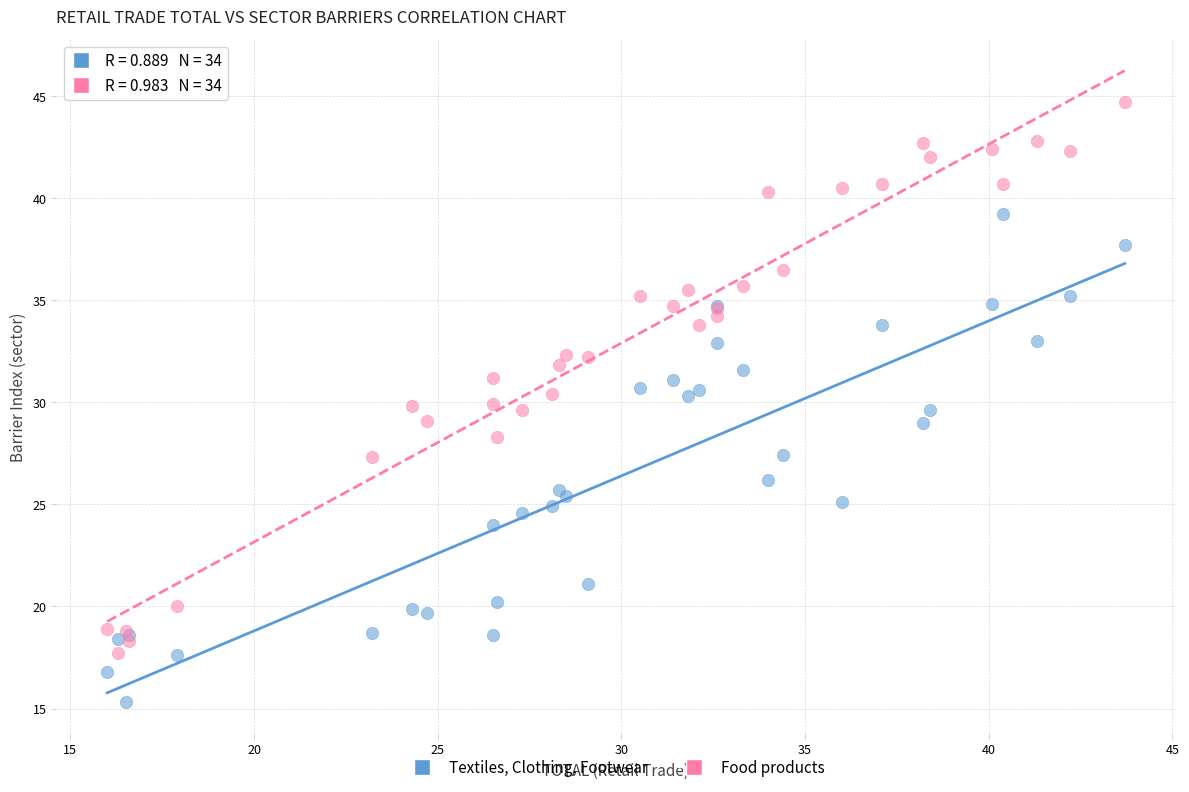

Which series has the largest Y range (max minus min)?

Food products